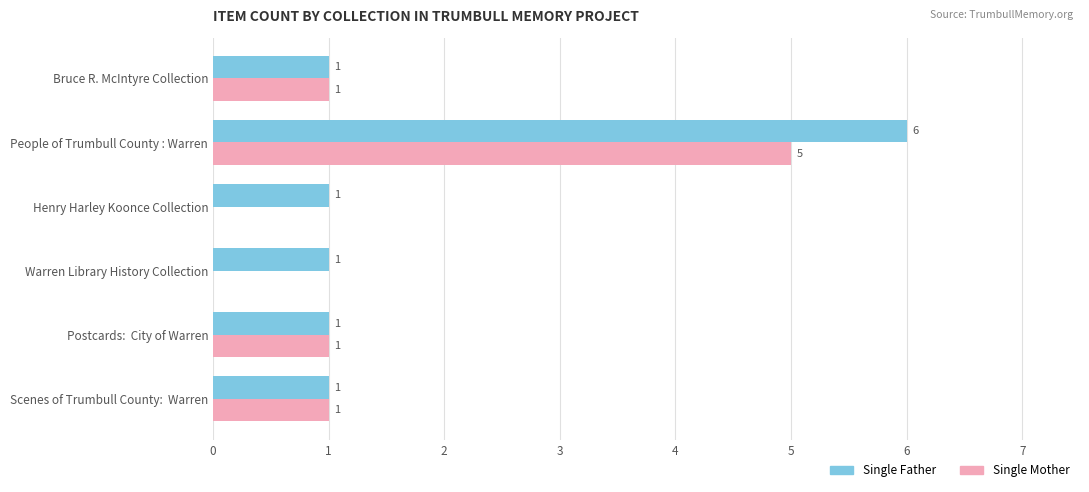

How many Single Mother values are between 0 and 1?

5